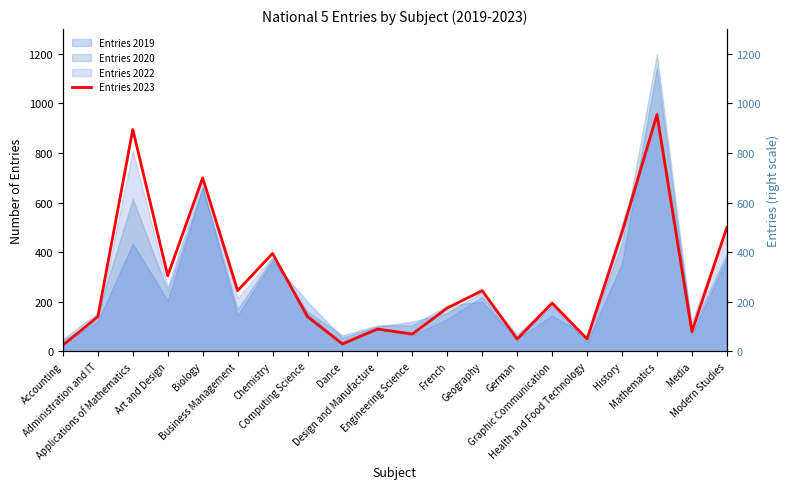

What is the change in value from Engineering Science to Geography?

+175